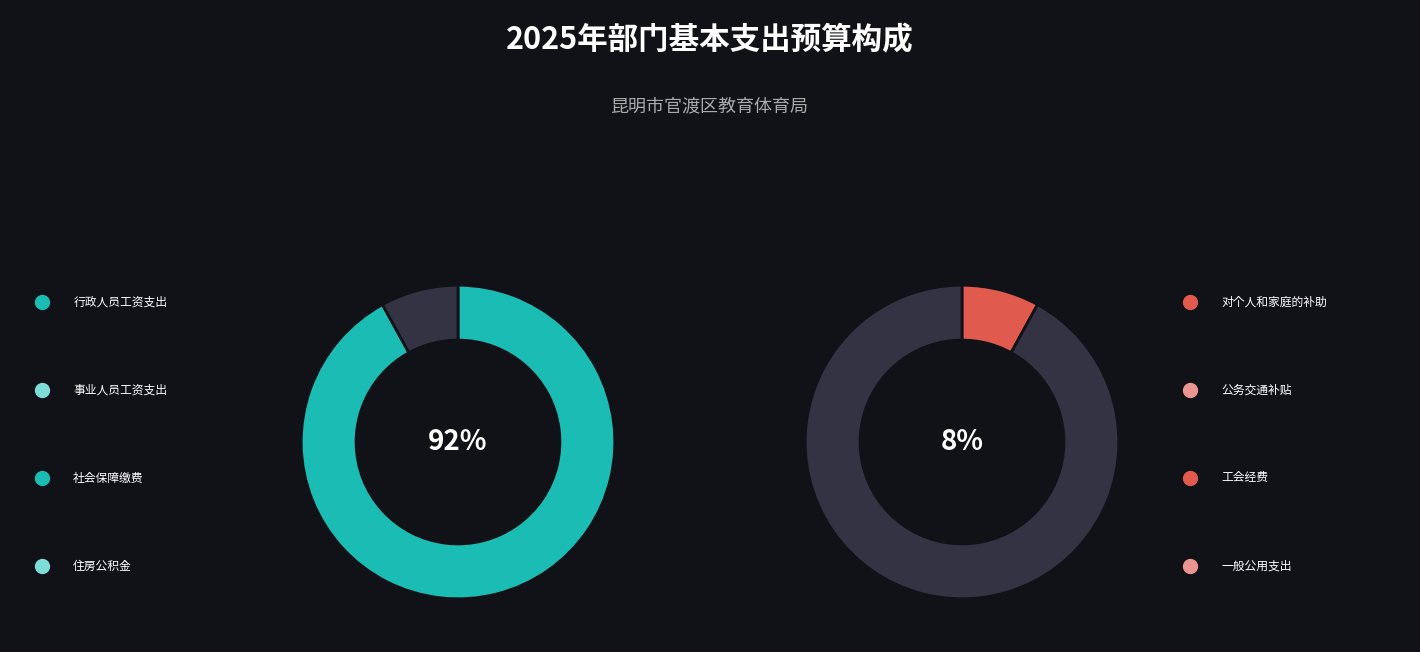

True or false: 事业人员工资支出 accounts for 9% of the total.

True